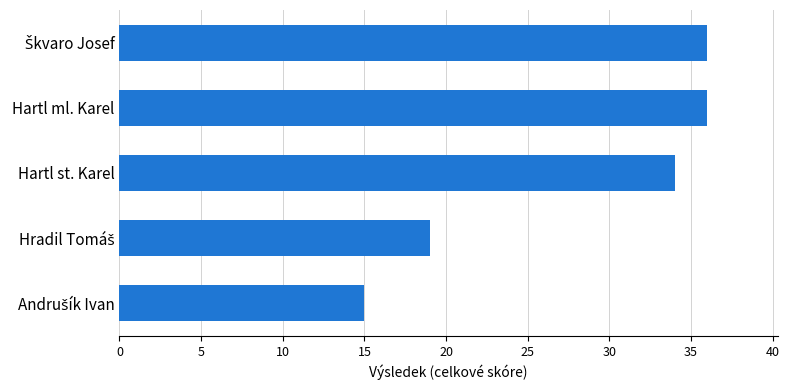

How many distinct data groups are displayed?

1